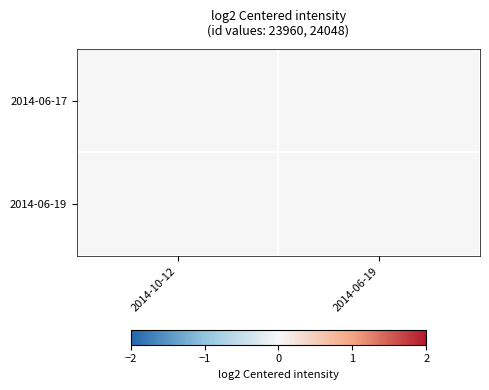

Reading left to right, extract all data points from this chart.

2014-06-17: 2014-10-12=-0.0	2014-06-19=0.0
2014-06-19: 2014-10-12=0.0	2014-06-19=-0.0